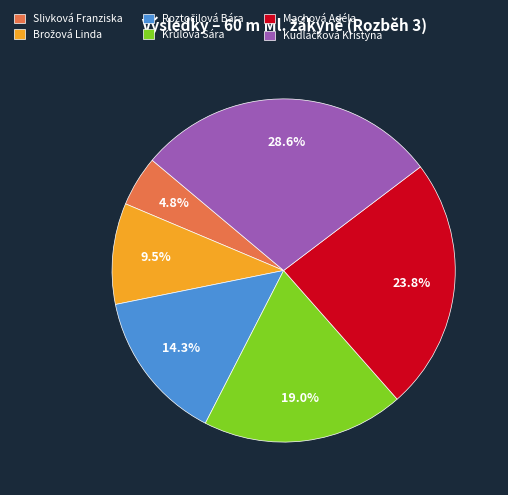

What is the smallest slice in the pie chart?

Slivková Franziska